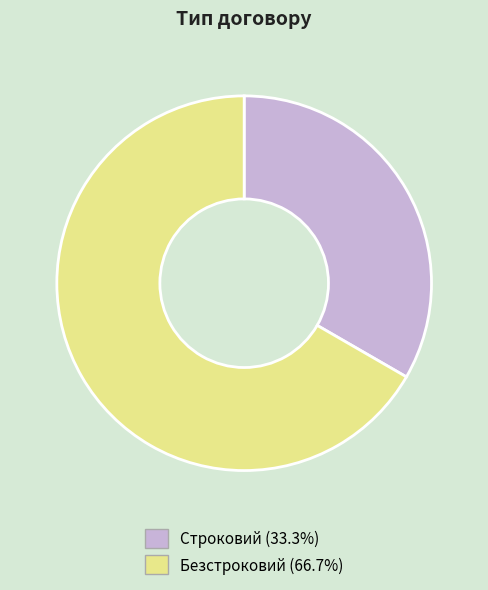

Is the sum of Строковий and Безстроковий greater than half?

Yes